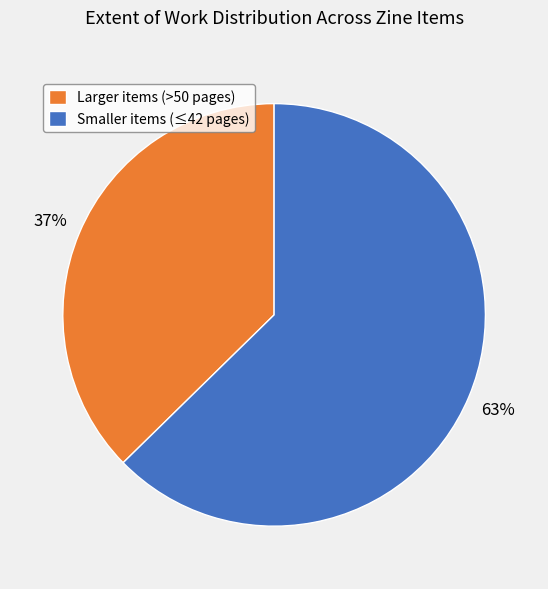

To the nearest percent, what portion does Larger items (>50 pages) represent?

37%